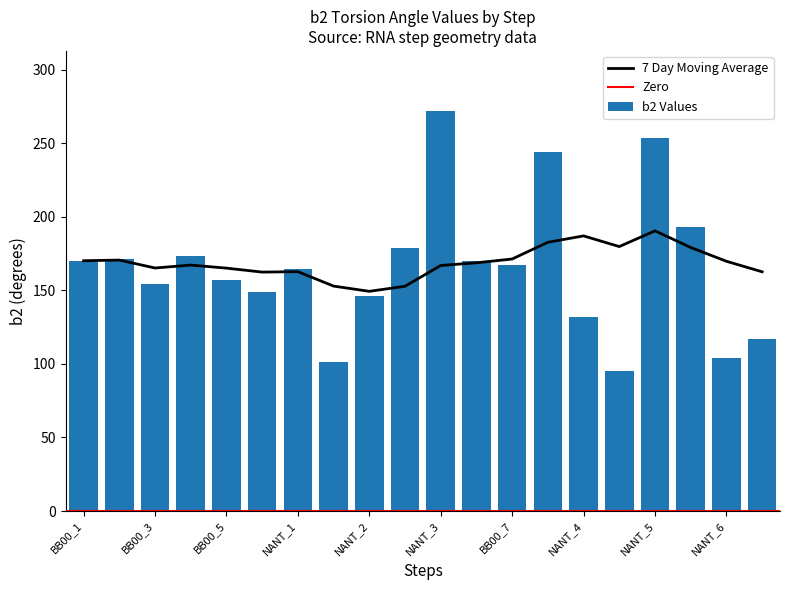

What is the difference between the maximum and second lowest values in the b2 Values series?

170.4